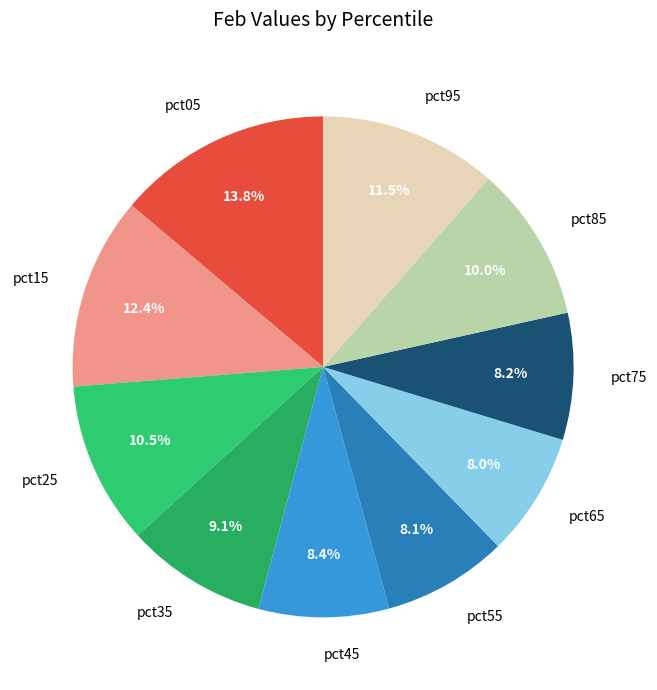

Do pct25 and pct45 together represent more than half of the pie?

No